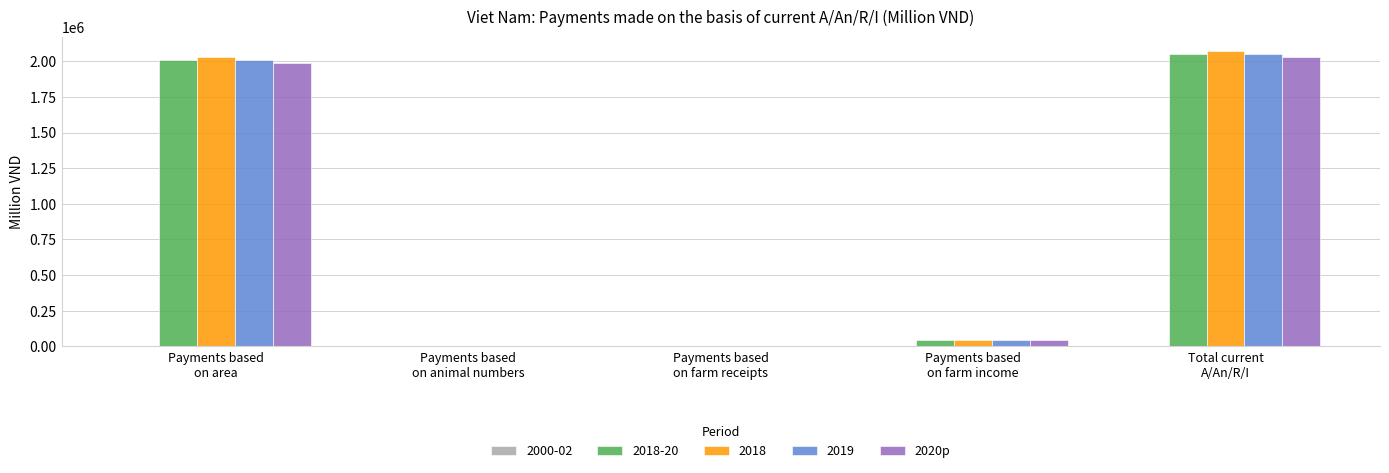

What is the sum of all 2018-20 values?

4102431.4